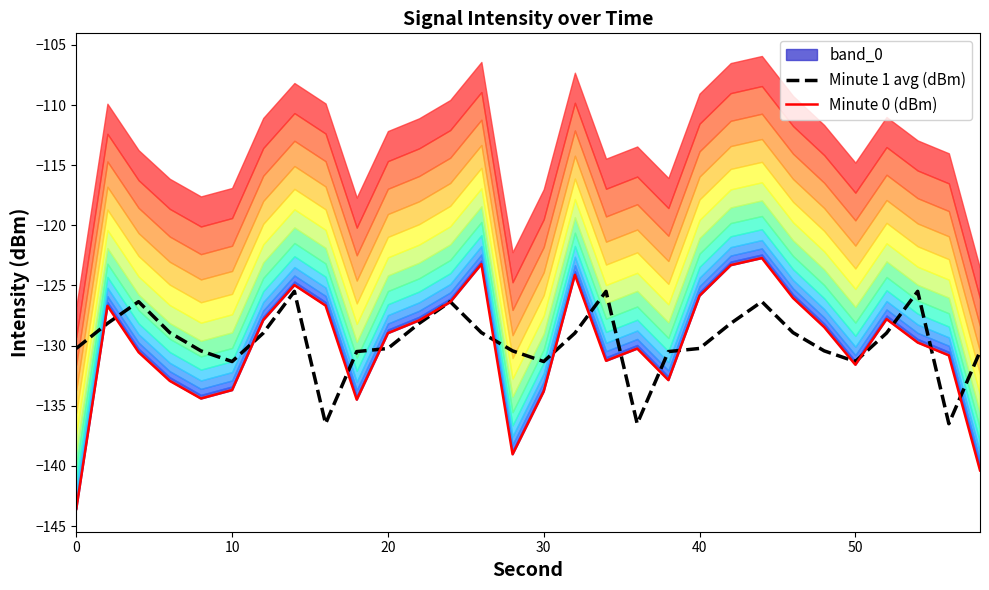

The Minute 1 avg (dBm) series shows -88.0 at 50. True or false?

False